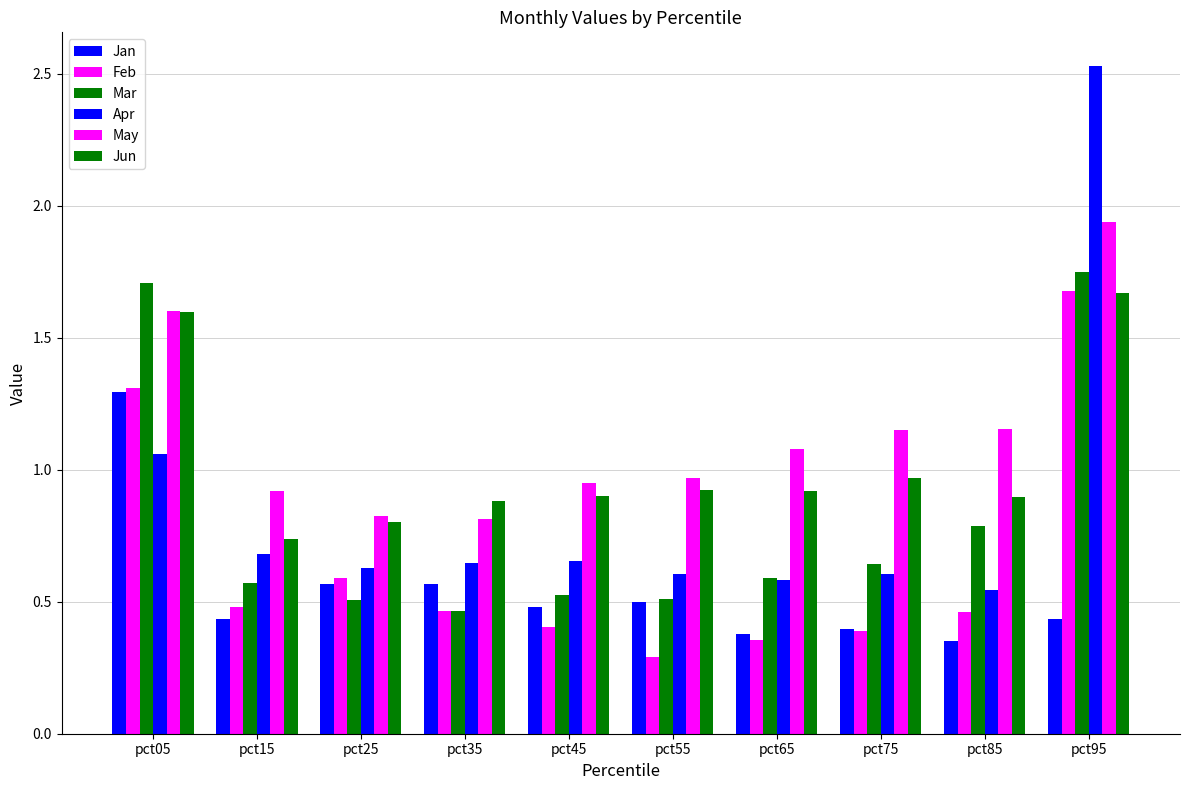

Count the Jan values in the range 0 to 1.

9